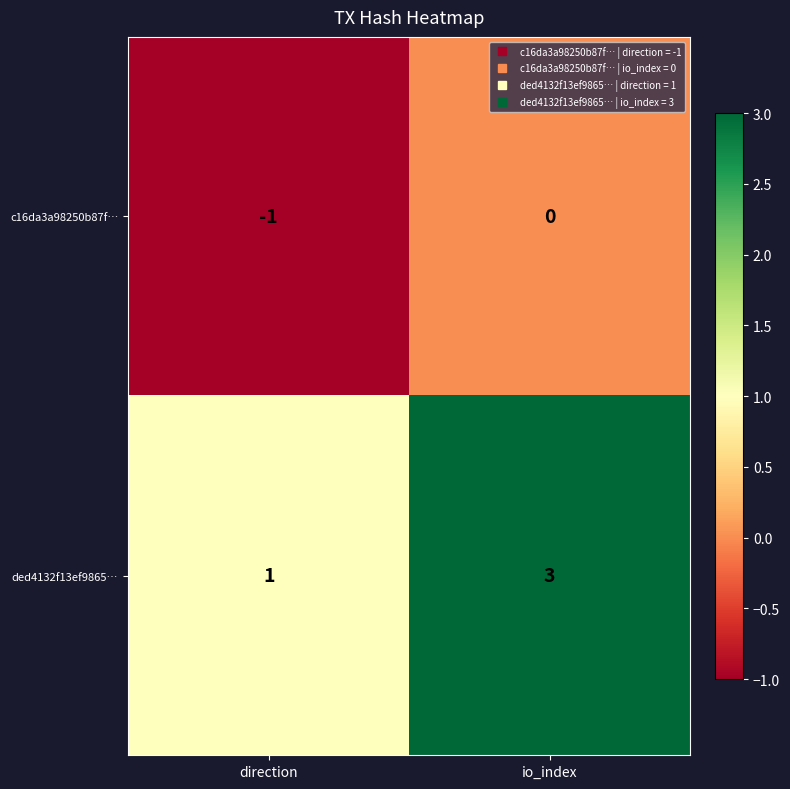

The c16da3a98250b87f… series shows 1 at io_index. True or false?

False